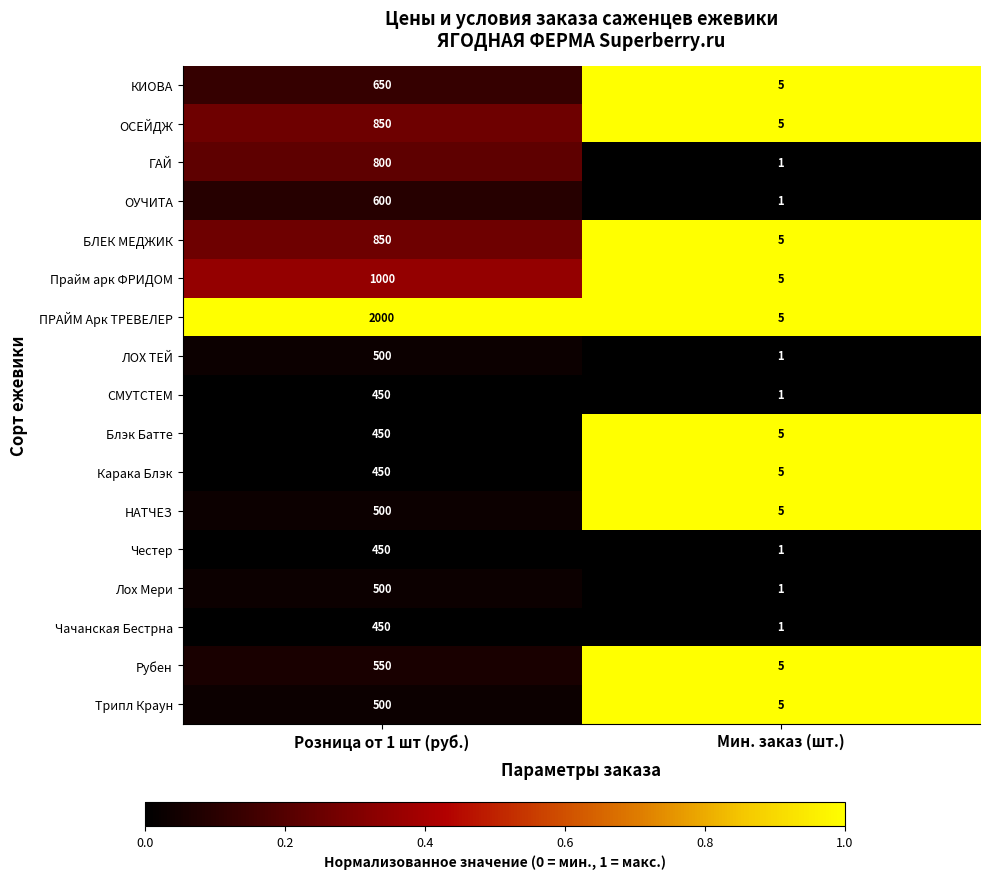

At which category is the sum across all series the highest?

Розница от 1 шт (руб.)